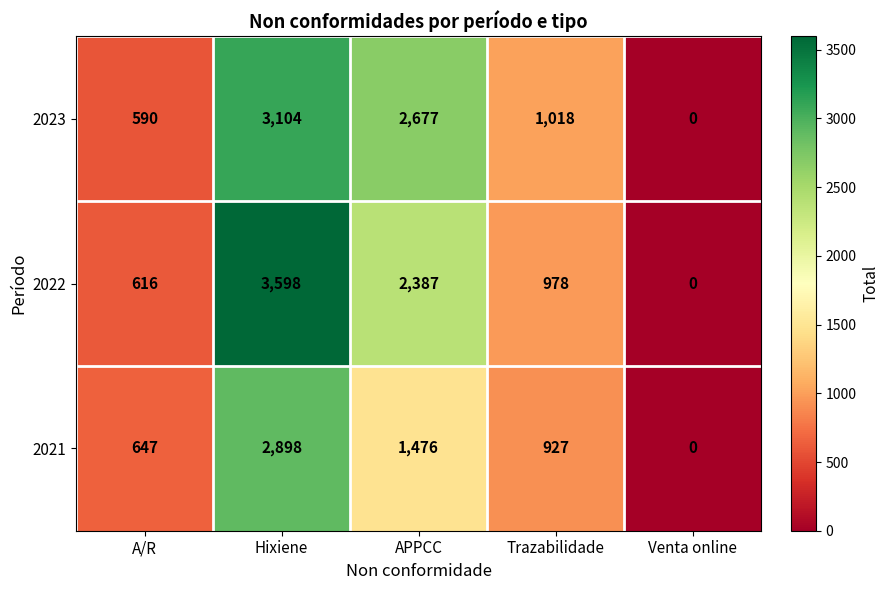

The 2021 series shows 647 at A/R. True or false?

True